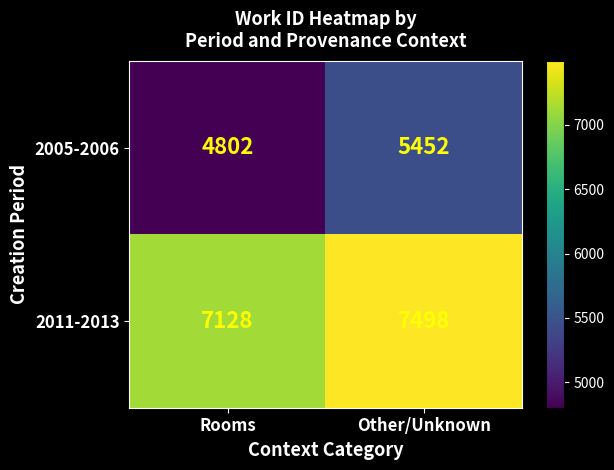

Reading right to left, what are all the values shown in this chart?

2005-2006: Other/Unknown=5452	Rooms=4802
2011-2013: Other/Unknown=7498	Rooms=7128